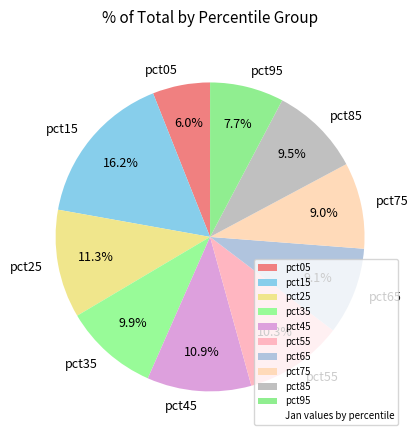

What is the largest slice in the pie chart?

pct15